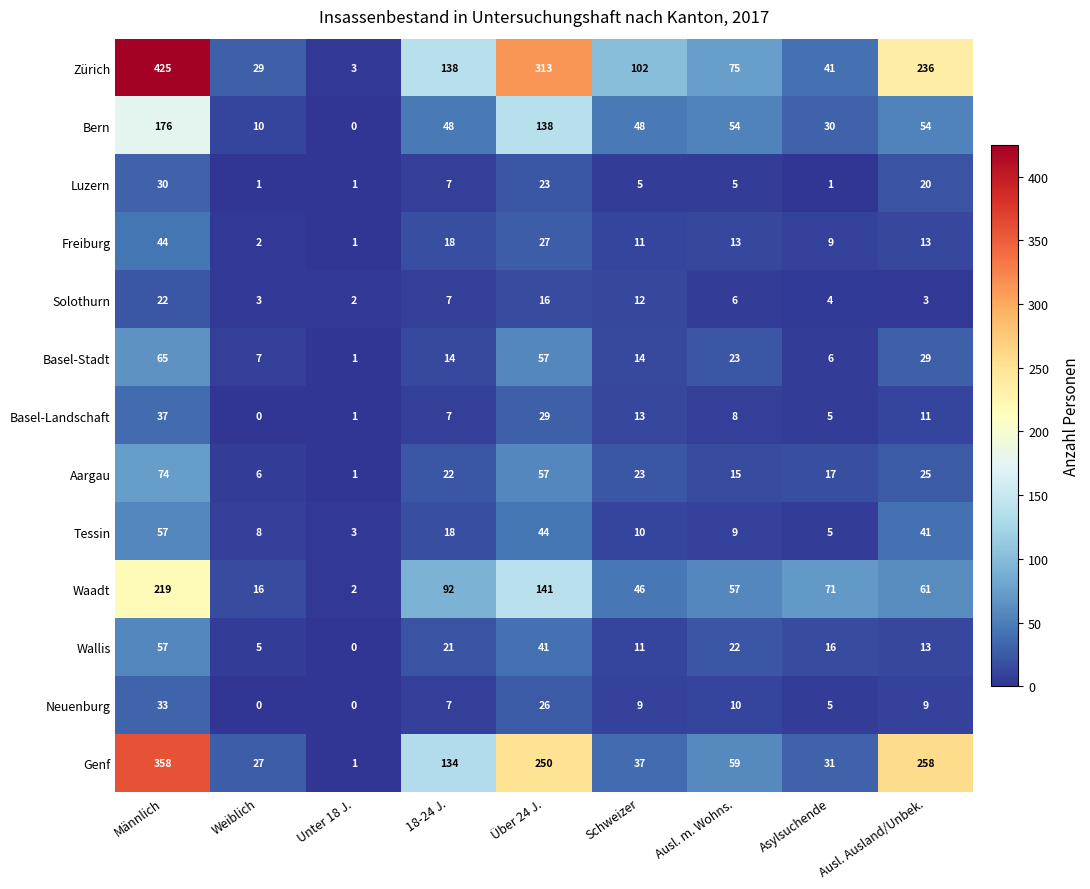

At which category is the sum across all series the highest?

Männlich